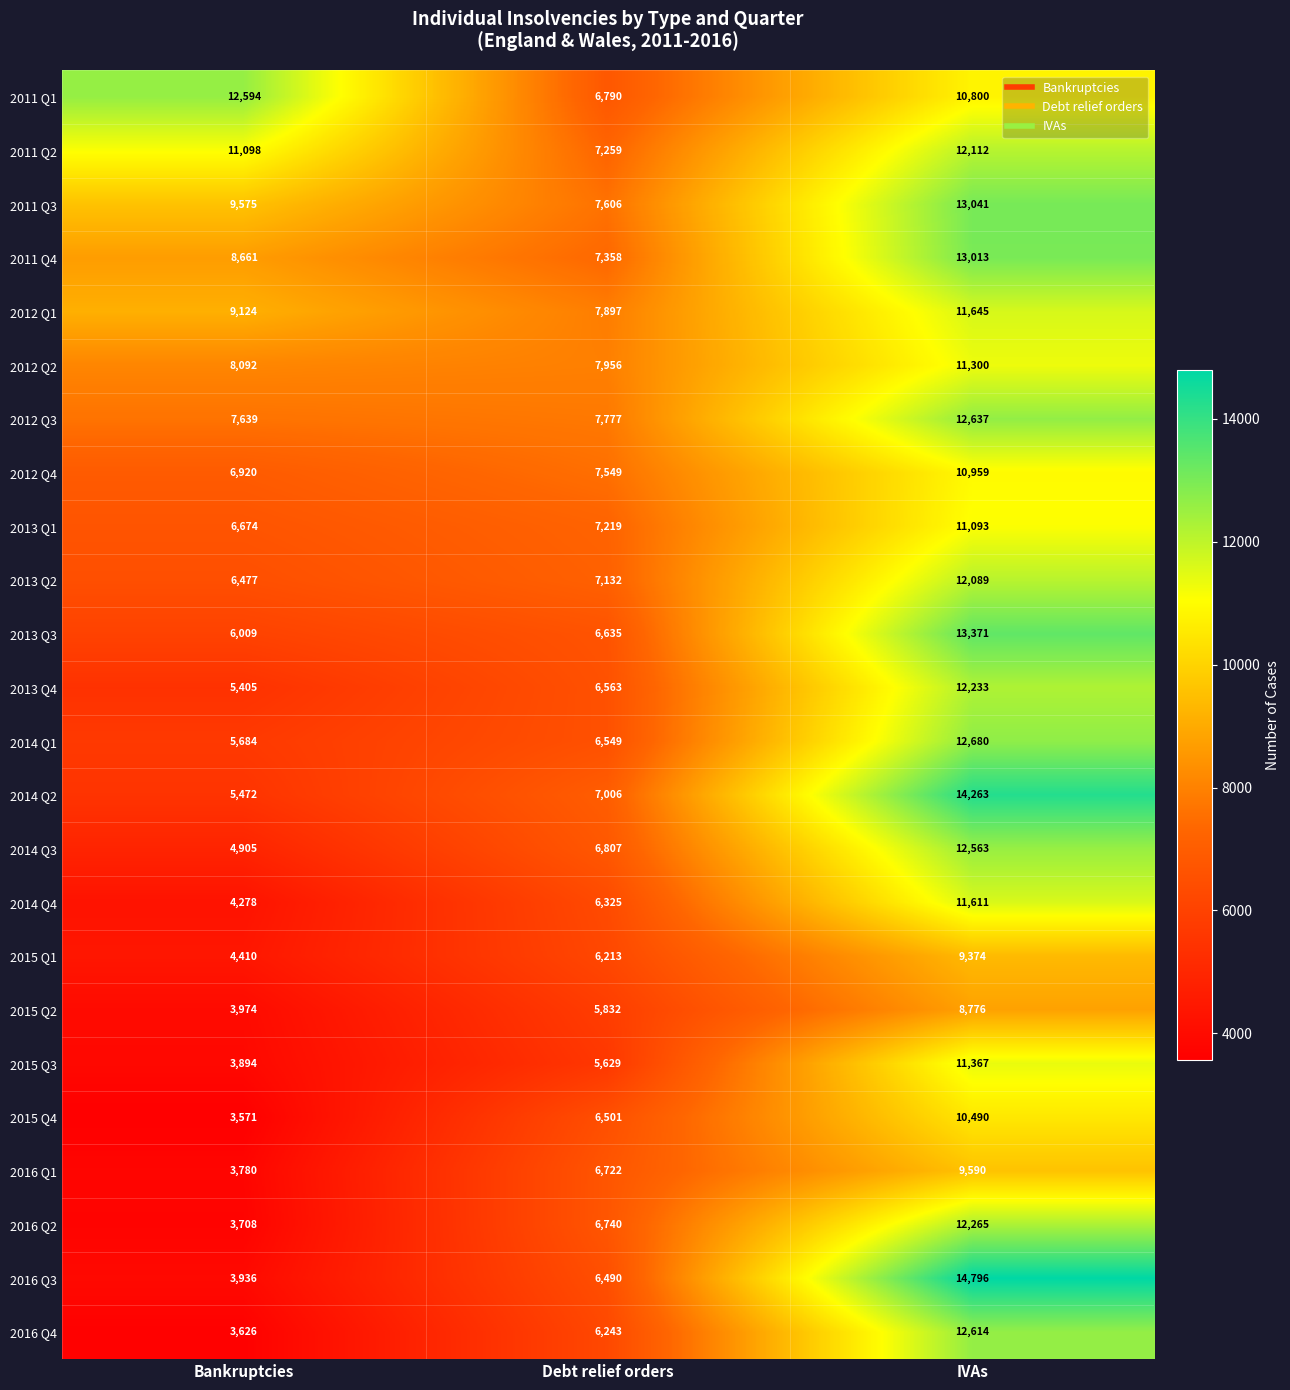

At which label does 2011 Q1 reach its peak?

Bankruptcies